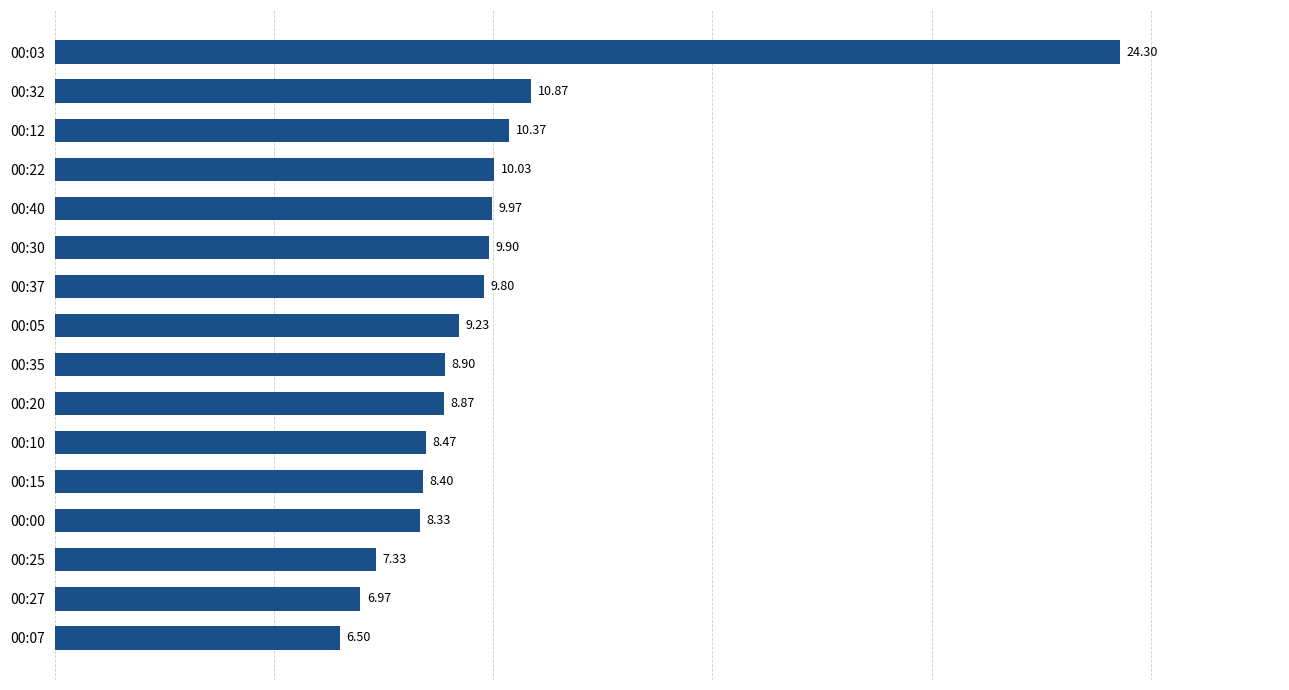

Approximately how many times larger is the value at 00:05 compared to 00:15?

1.1